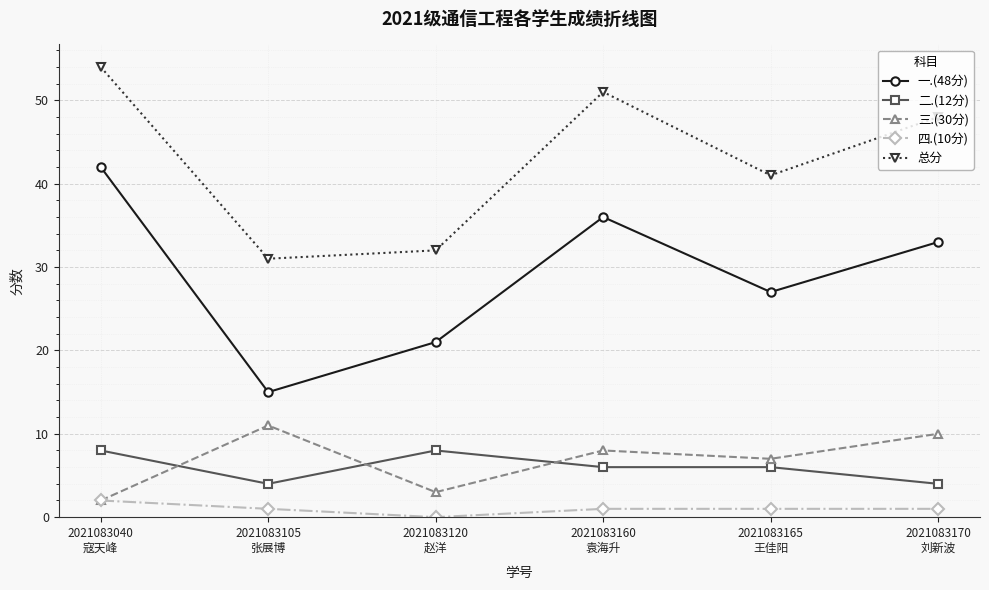

What is the spread (max minus min) of values at 2021083120
赵洋?

32